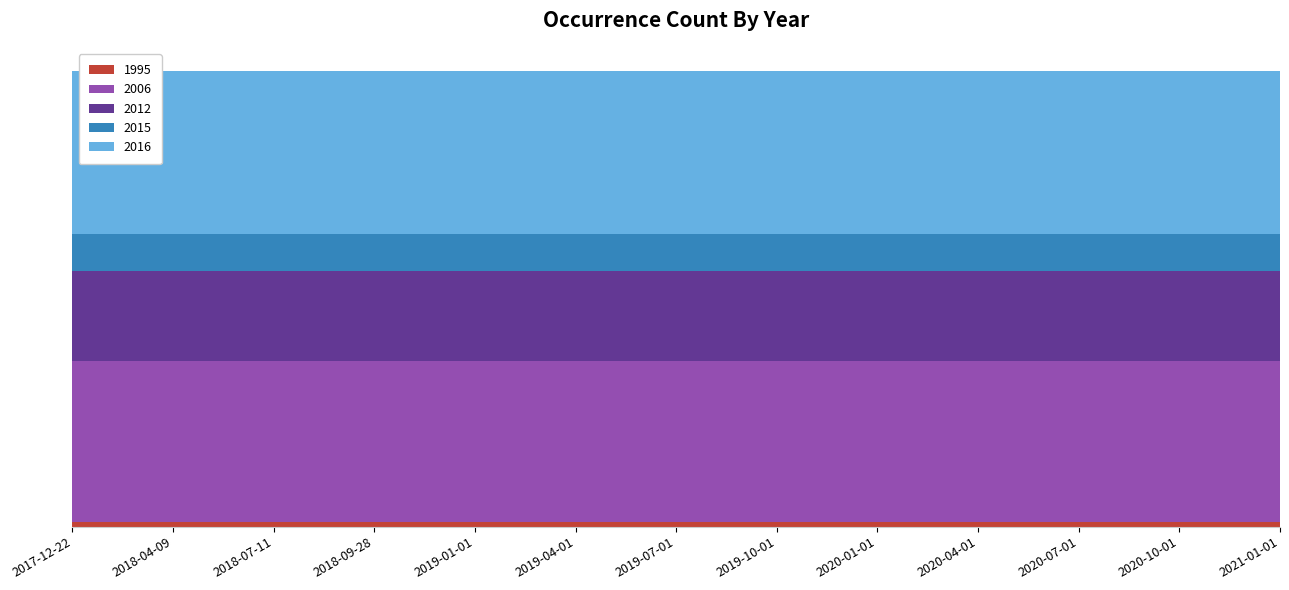

Reading left to right, list all the values displayed in this chart.

1995: 9	9	9	9	9	9	9	9	9	9	9	9	9
2006: 345	345	345	345	345	345	345	345	345	345	345	345	345
2012: 194	194	194	194	194	194	194	194	194	194	194	194	194
2015: 79	79	79	79	79	79	79	79	79	79	79	79	79
2016: 349	349	349	349	349	349	349	349	349	349	349	349	349